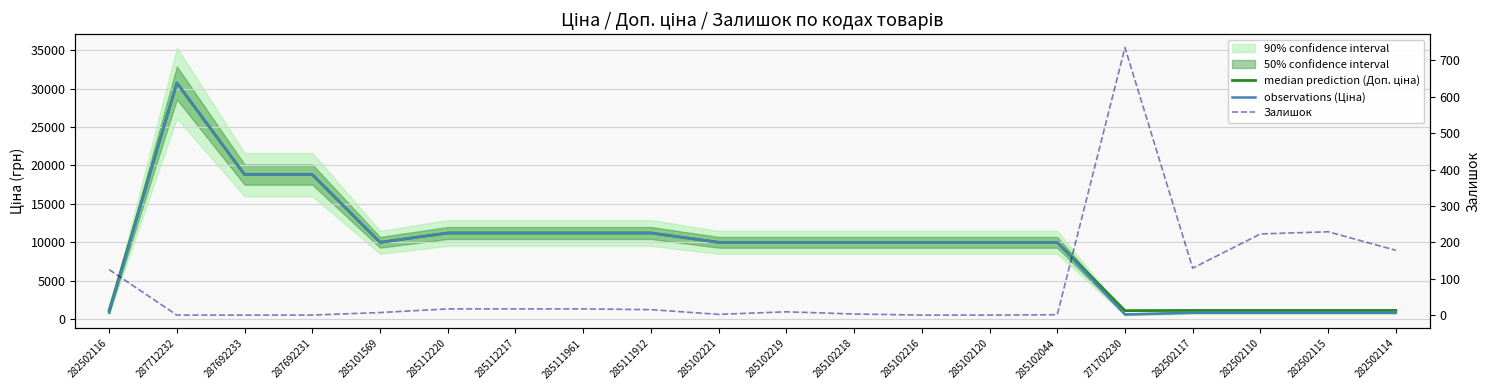

In median prediction (Доп. ціна), how many points are higher than both neighbors (excluding endpoints)?

1